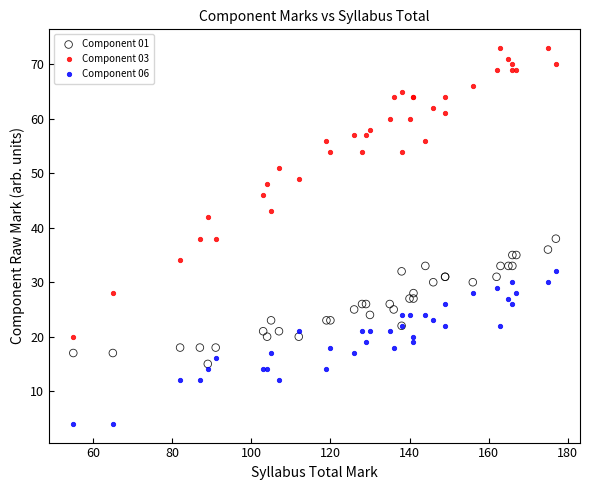

What are all the series names shown in the legend?

Component 01, Component 03, Component 06